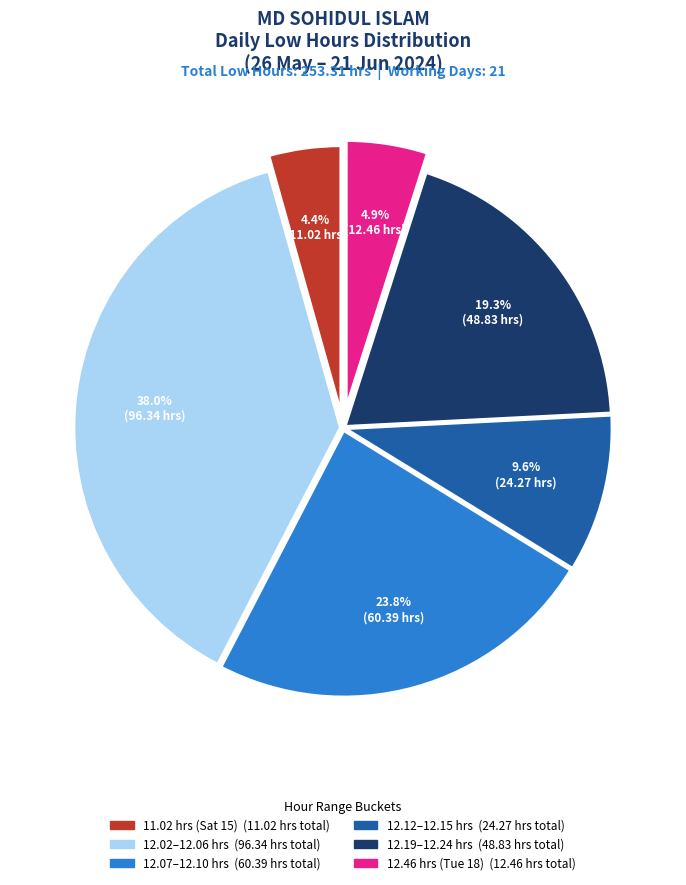

Is there any slice that represents more than half of the pie?

No